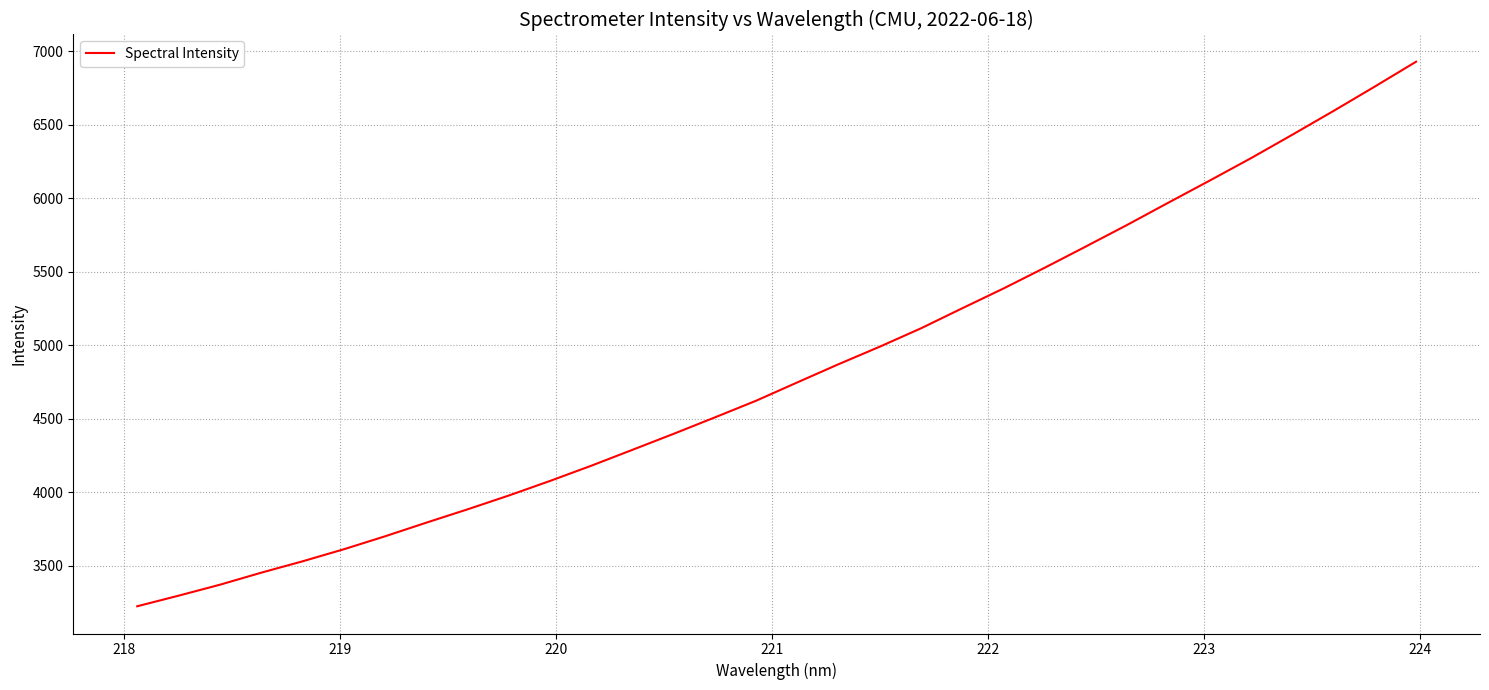

What is the minimum value shown in the chart?

3224.7